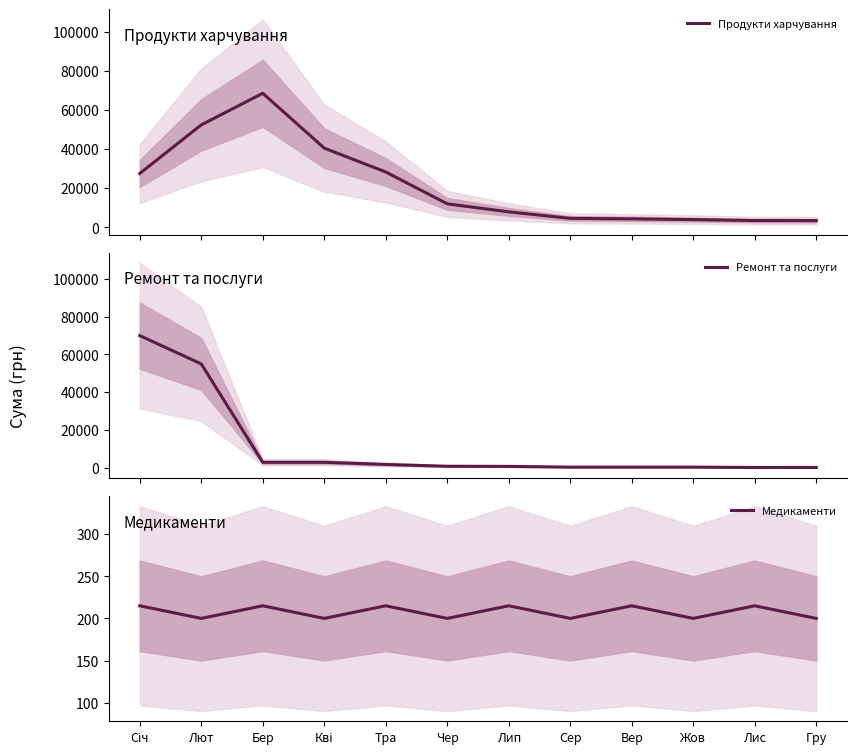

What is the difference between the highest and lowest values at Вер?

4148.9